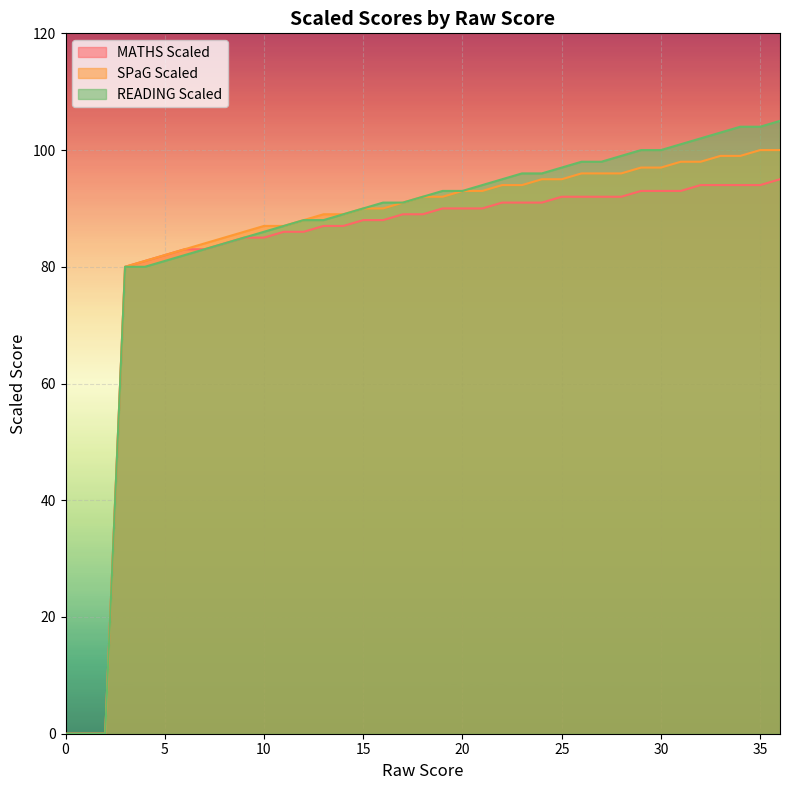

Reading left to right, list all the values displayed in this chart.

MATHS Scaled: 0=0	1=0	2=0	3=80	4=81	5=82	6=83	7=83	8=84	9=85	10=85	11=86	12=86	13=87	14=87	15=88	16=88	17=89	18=89	19=90	20=90	21=90	22=91	23=91	24=91	25=92	26=92	27=92	28=92	29=93	30=93	31=93	32=94	33=94	34=94	35=94	36=95
SPaG Scaled: 0=0	1=0	2=0	3=80	4=81	5=82	6=83	7=84	8=85	9=86	10=87	11=87	12=88	13=89	14=89	15=90	16=90	17=91	18=92	19=92	20=93	21=93	22=94	23=94	24=95	25=95	26=96	27=96	28=96	29=97	30=97	31=98	32=98	33=99	34=99	35=100	36=100
READING Scaled: 0=0	1=0	2=0	3=80	4=80	5=81	6=82	7=83	8=84	9=85	10=86	11=87	12=88	13=88	14=89	15=90	16=91	17=91	18=92	19=93	20=93	21=94	22=95	23=96	24=96	25=97	26=98	27=98	28=99	29=100	30=100	31=101	32=102	33=103	34=104	35=104	36=105